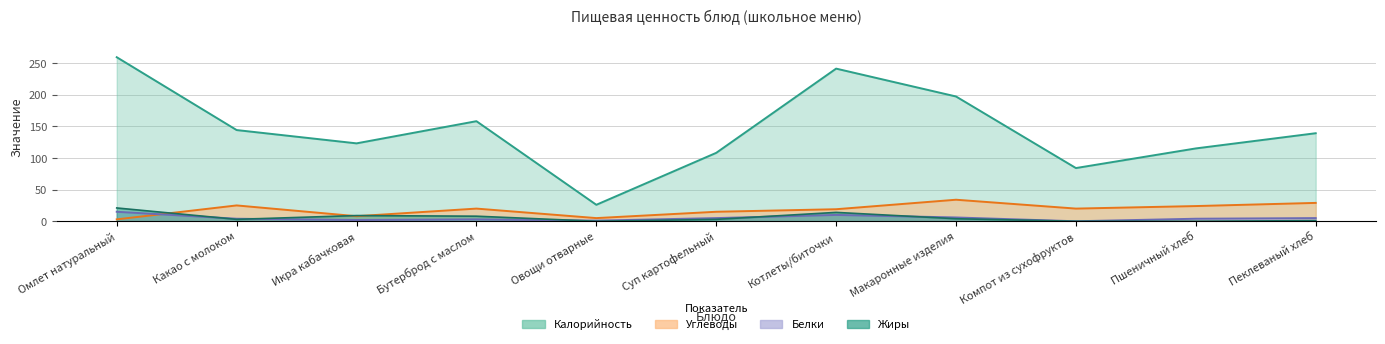

What are all the series names shown in the legend?

Калорийность, Белки, Жиры, Углеводы